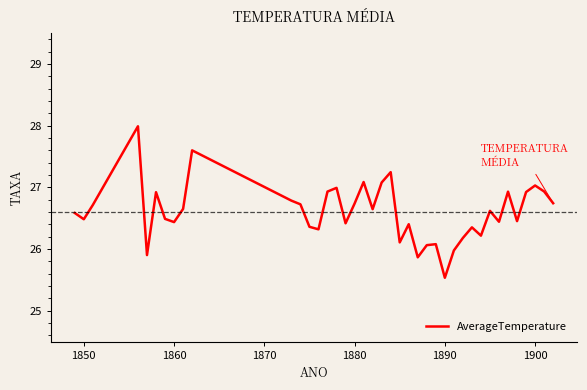

What is the minimum value shown in the chart?

25.5